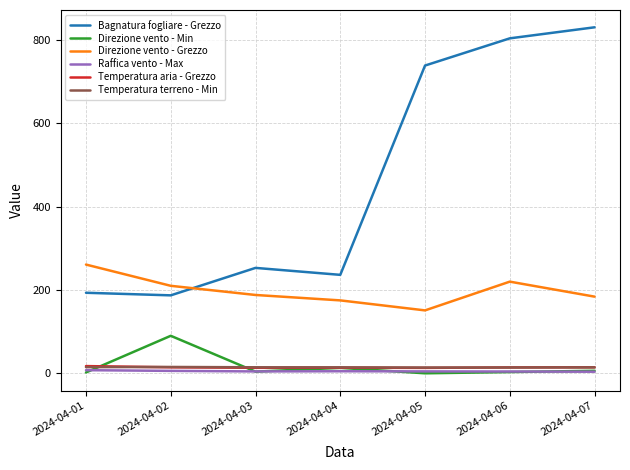

What is the maximum value shown in the chart?

830.5